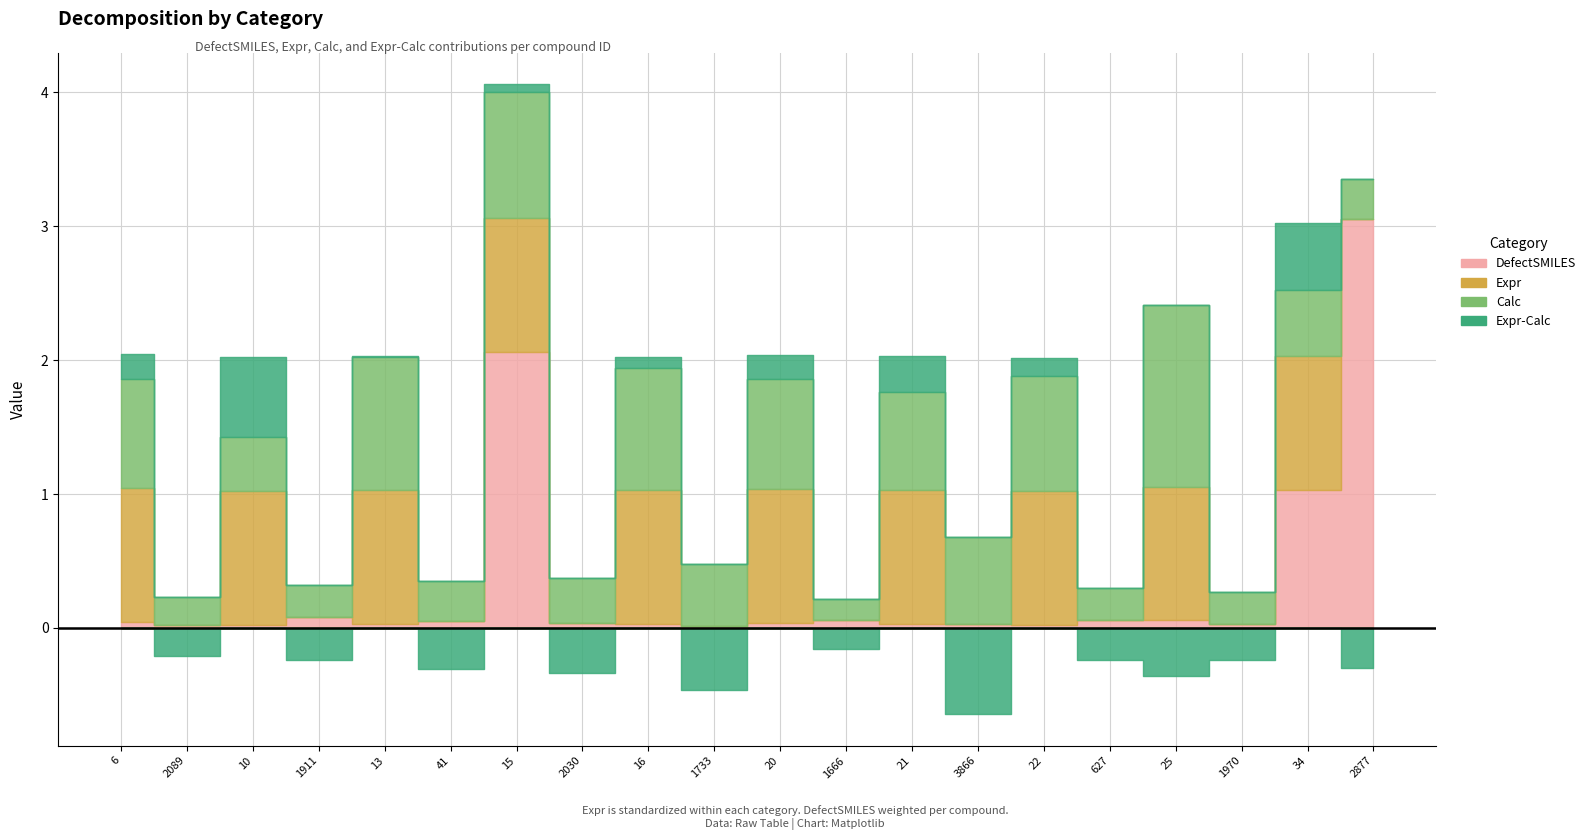

At which category does Calc reach its first local peak?

10